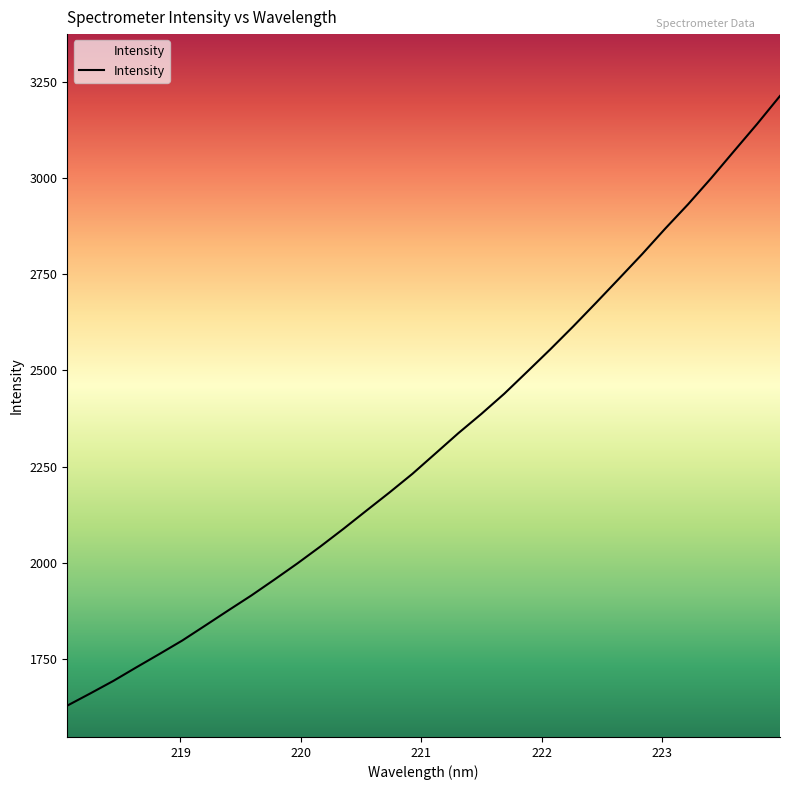

Reading right to left, transcribe all the data shown in this chart.

3212.8	3139.8	3069.7	2999.1	2931.6	2868.1	2802.0	2738.8	2676.0	2614.3	2554.5	2496.7	2439.4	2386.7	2336.7	2283.8	2231.0	2182.4	2135.5	2088.1	2042.3	1998.3	1956.3	1915.1	1876.4	1837.1	1798.2	1762.9	1728.3	1693.1	1660.6	1628.9